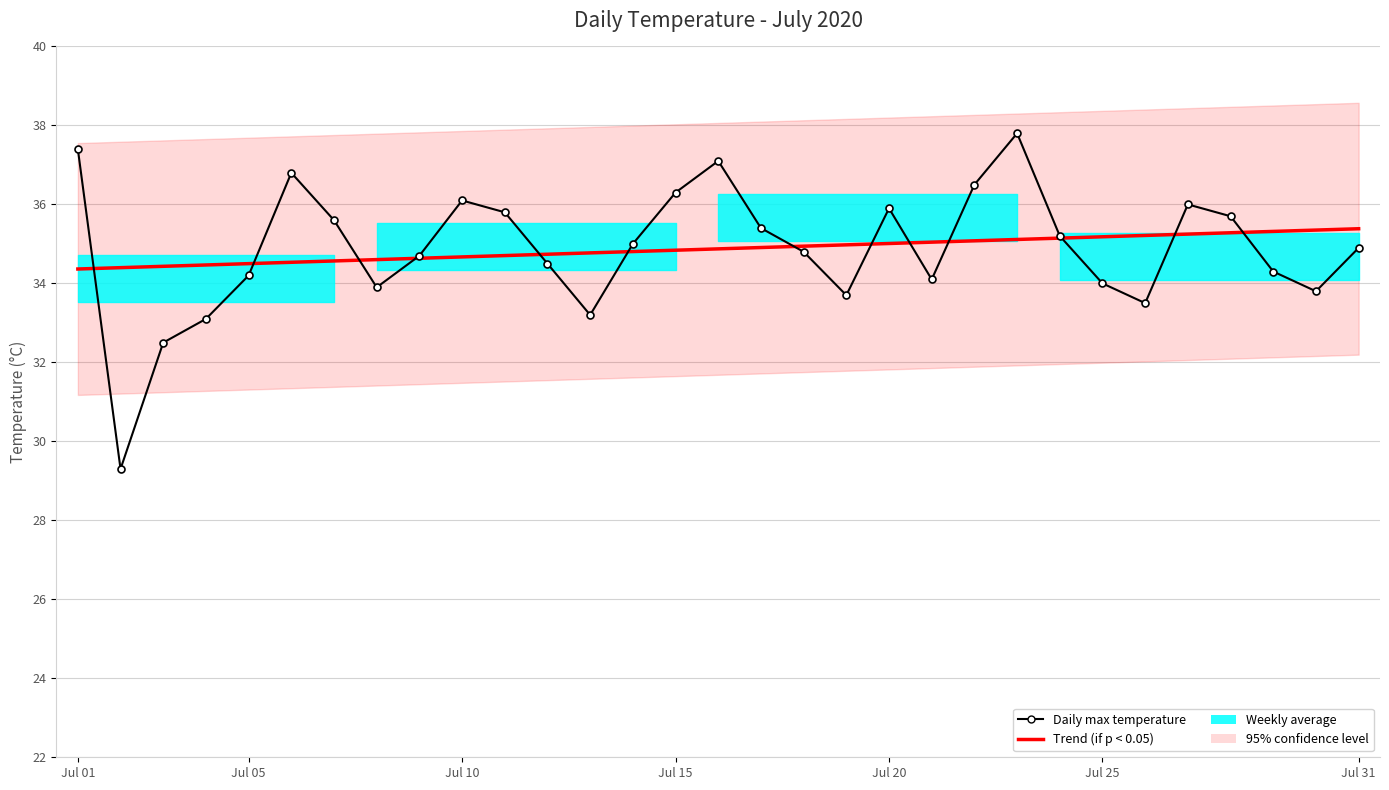

What is the difference between the highest and lowest values at Jul 01?

3.0